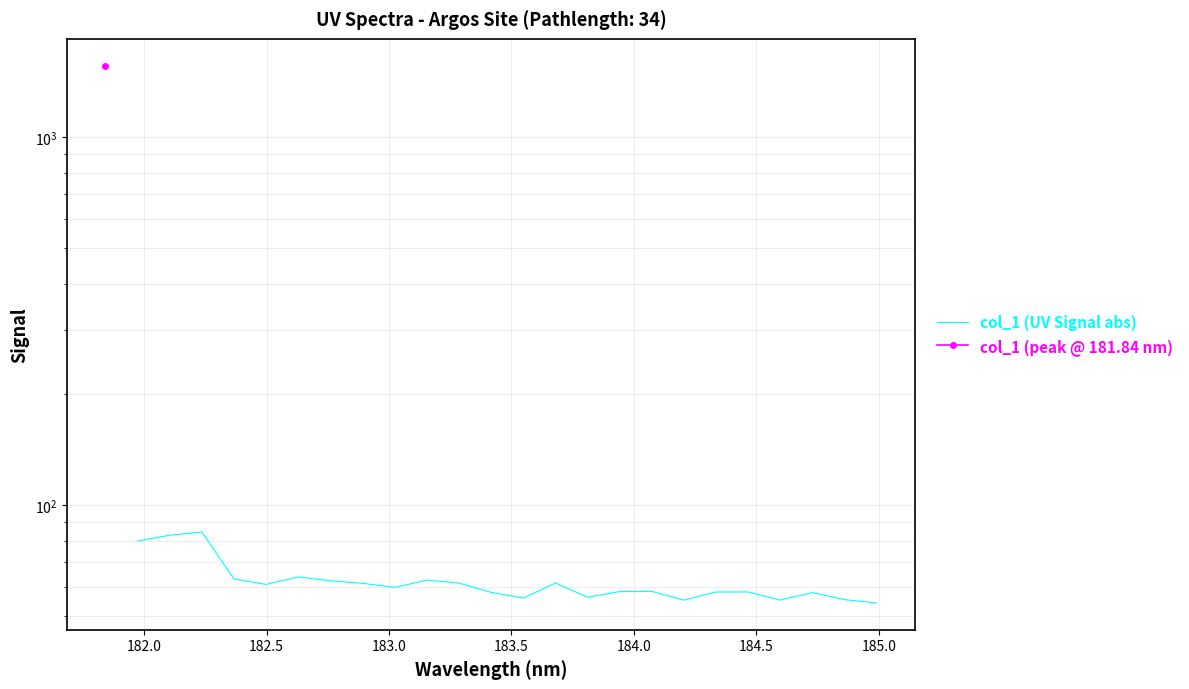

How many points are higher than both their immediate neighbors (excluding endpoints)?

7